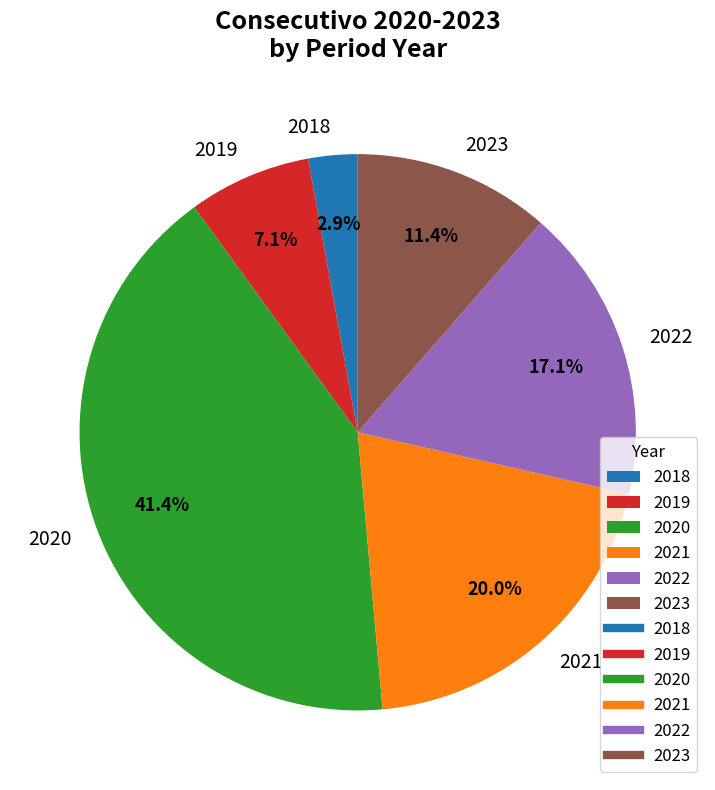

Is the sum of 2022 and 2018 greater than half?

No